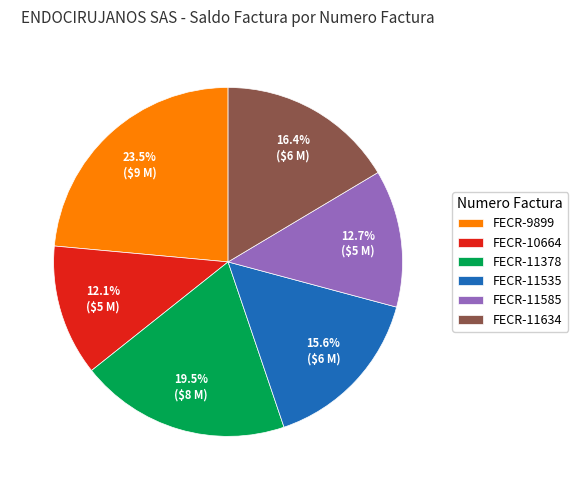

To the nearest percent, what is the difference between the largest and smallest slice percentages?

11%